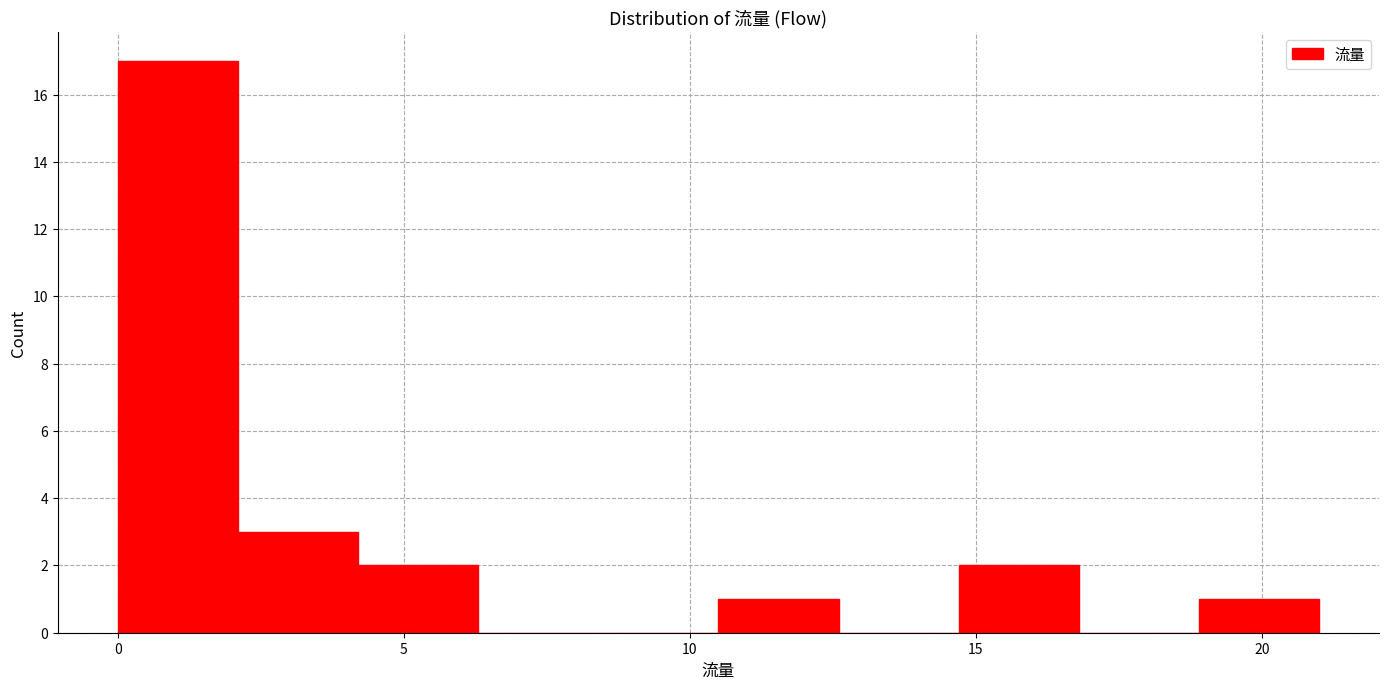

Reading left to right, transcribe this chart: for each bar, give the range it covers on the x-axis and its height. Neither the bar edges nor the heights are printed on the chart, so give them approximately, as read against the axes.

0.0 to 2.1: 17
2.1 to 4.2: 3
4.2 to 6.3: 2
6.3 to 8.4: 0
8.4 to 10.5: 0
10.5 to 12.6: 1
12.6 to 14.7: 0
14.7 to 16.8: 2
16.8 to 18.9: 0
18.9 to 21.0: 1